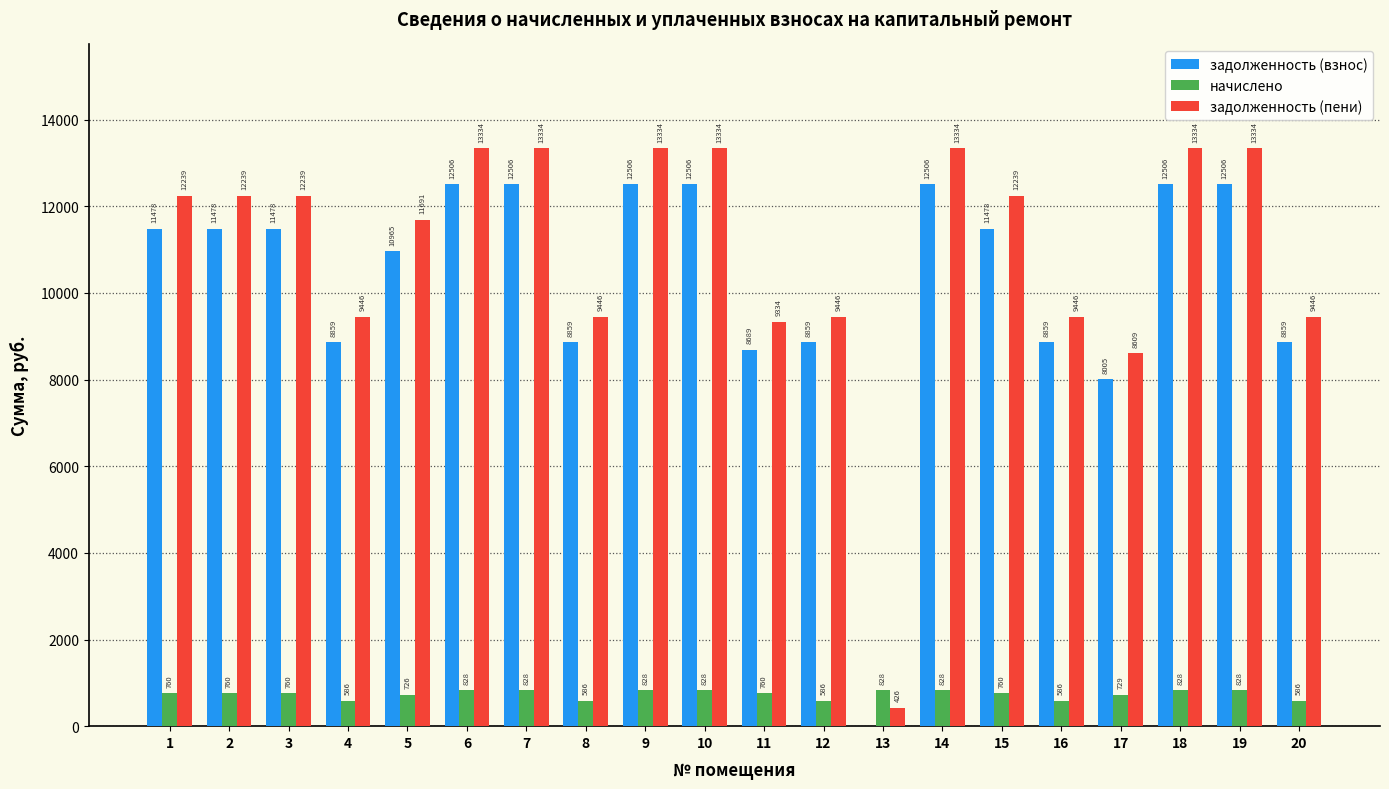

The value of задолженность (взнос) at 10 is 7210.8. True or false?

False